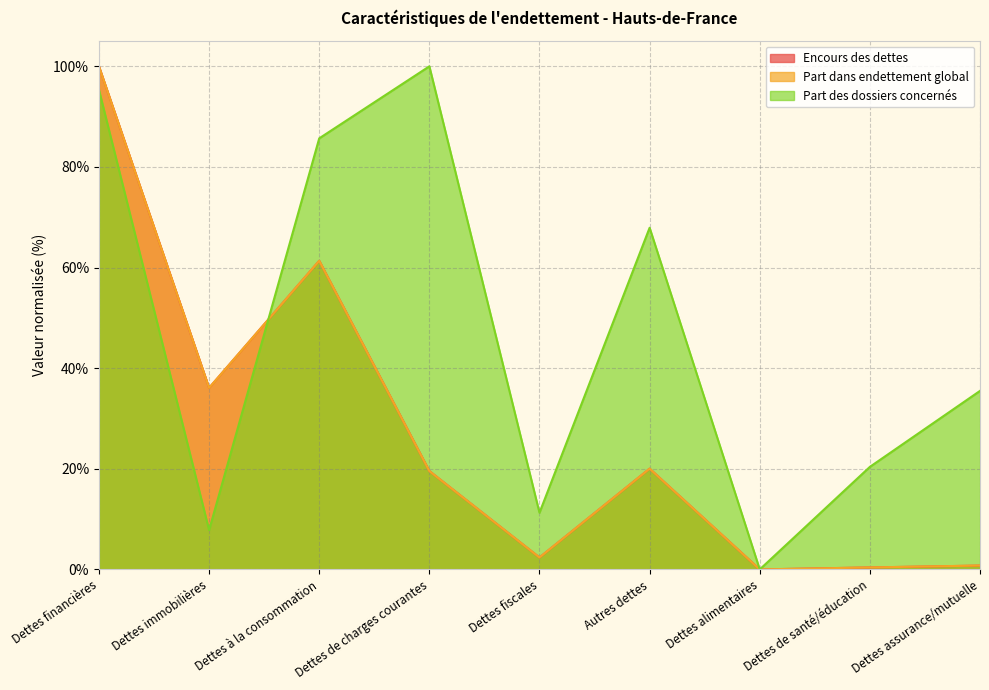

The value of Encours des dettes at Dettes financières is 169.6. True or false?

False